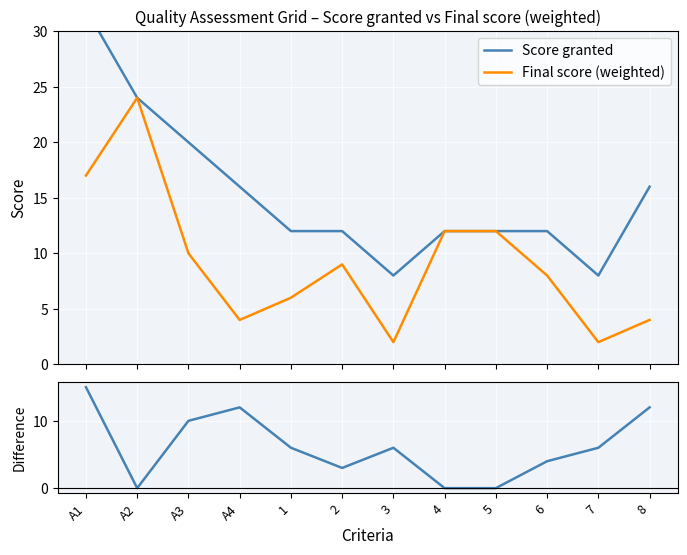

What is the label of the 2nd point from the left?

A2